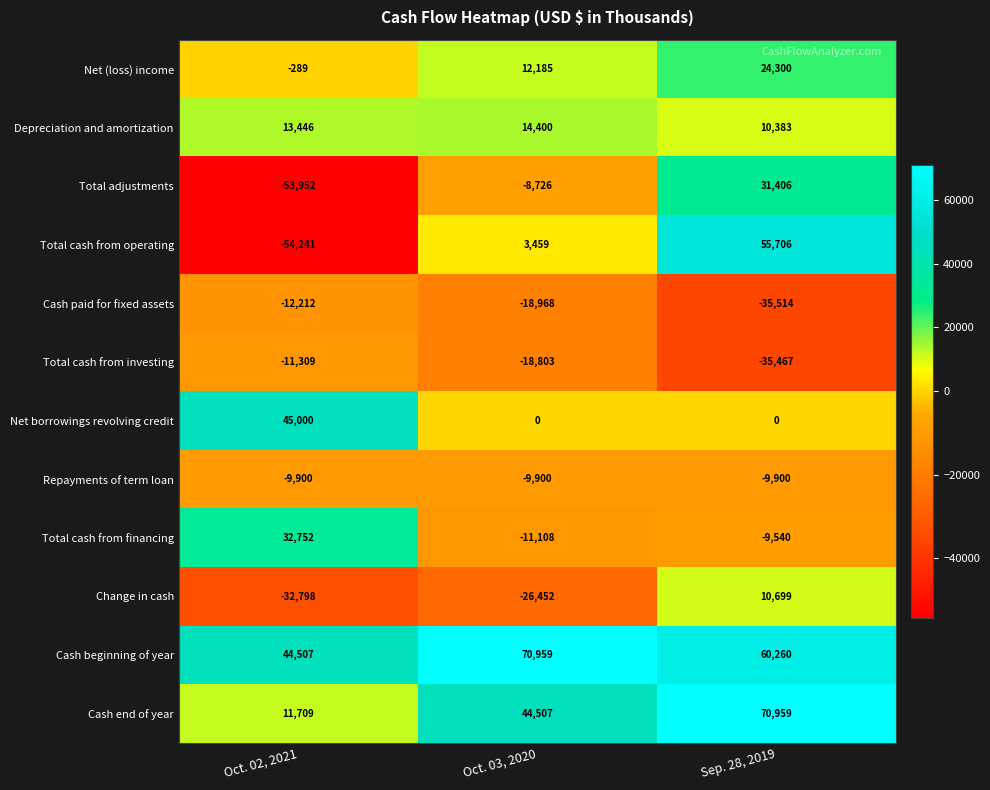

Rank the series at Oct. 02, 2021 from lowest to highest value.

Total cash from operating, Total adjustments, Change in cash, Cash paid for fixed assets, Total cash from investing, Repayments of term loan, Net (loss) income, Cash end of year, Depreciation and amortization, Total cash from financing, Cash beginning of year, Net borrowings revolving credit